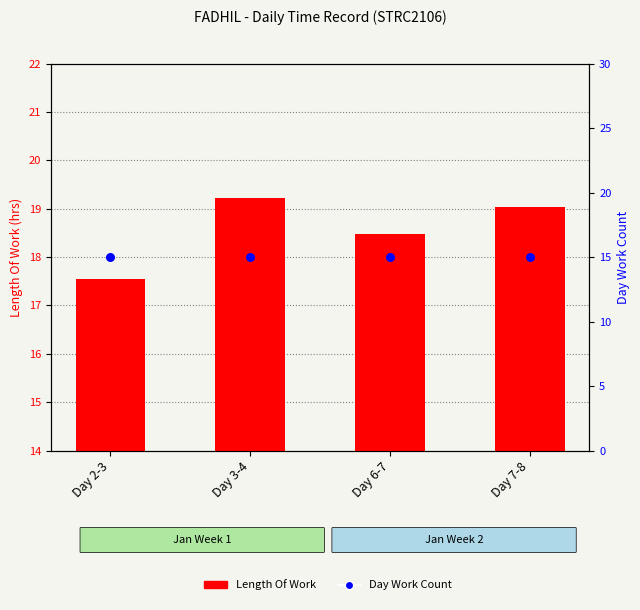

Which series reaches the minimum Y coordinate?

Day Work Count